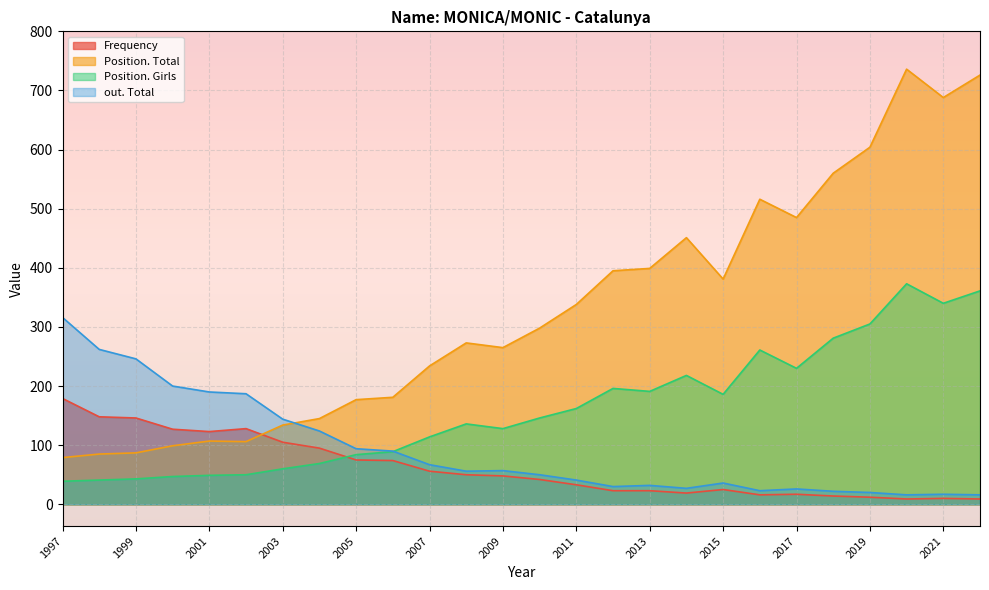

What is the sum of the Position. Girls values at 2003 and 2018?

341